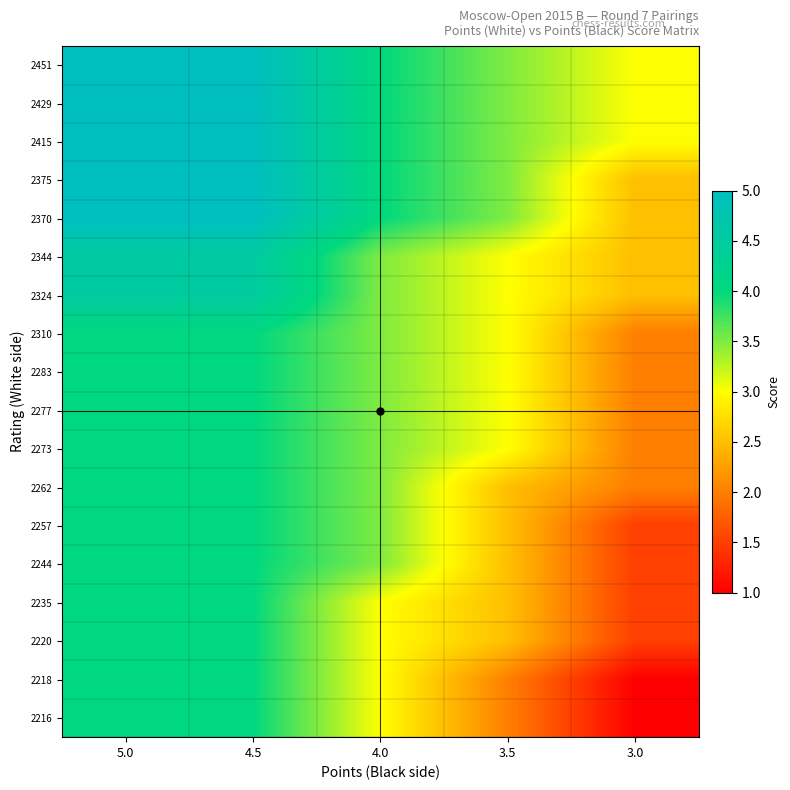

Reading left to right, extract all data points from this chart.

2451: 5.0=5.0	4.5=5.0	4.0=4.0	3.5=3.5	3.0=3.0
2429: 5.0=5.0	4.5=5.0	4.0=4.0	3.5=3.5	3.0=3.0
2415: 5.0=5.0	4.5=5.0	4.0=4.0	3.5=3.5	3.0=3.0
2375: 5.0=5.0	4.5=5.0	4.0=4.0	3.5=3.5	3.0=2.5
2370: 5.0=5.0	4.5=5.0	4.0=4.0	3.5=3.5	3.0=2.5
2344: 5.0=4.5	4.5=4.5	4.0=3.5	3.5=3.0	3.0=2.5
2324: 5.0=4.5	4.5=4.5	4.0=3.5	3.5=3.0	3.0=2.5
2310: 5.0=4.0	4.5=4.0	4.0=3.5	3.5=3.0	3.0=2.0
2283: 5.0=4.0	4.5=4.0	4.0=3.5	3.5=3.0	3.0=2.0
2277: 5.0=4.0	4.5=4.0	4.0=3.5	3.5=3.0	3.0=2.0
2273: 5.0=4.0	4.5=4.0	4.0=3.5	3.5=3.0	3.0=2.0
2262: 5.0=4.0	4.5=4.0	4.0=3.5	3.5=2.5	3.0=2.0
2257: 5.0=4.0	4.5=4.0	4.0=3.5	3.5=2.5	3.0=1.5
2244: 5.0=4.0	4.5=4.0	4.0=3.5	3.5=2.5	3.0=1.5
2235: 5.0=4.0	4.5=4.0	4.0=3.0	3.5=2.5	3.0=1.5
2220: 5.0=4.0	4.5=4.0	4.0=3.0	3.5=2.5	3.0=1.5
2218: 5.0=4.0	4.5=4.0	4.0=3.0	3.5=2.0	3.0=1.0
2216: 5.0=4.0	4.5=4.0	4.0=3.0	3.5=2.0	3.0=1.0